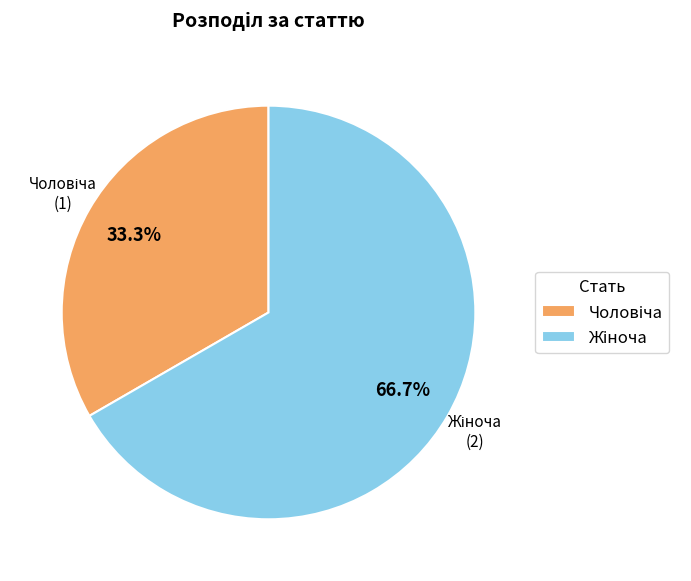

Does any single category account for the majority?

Yes